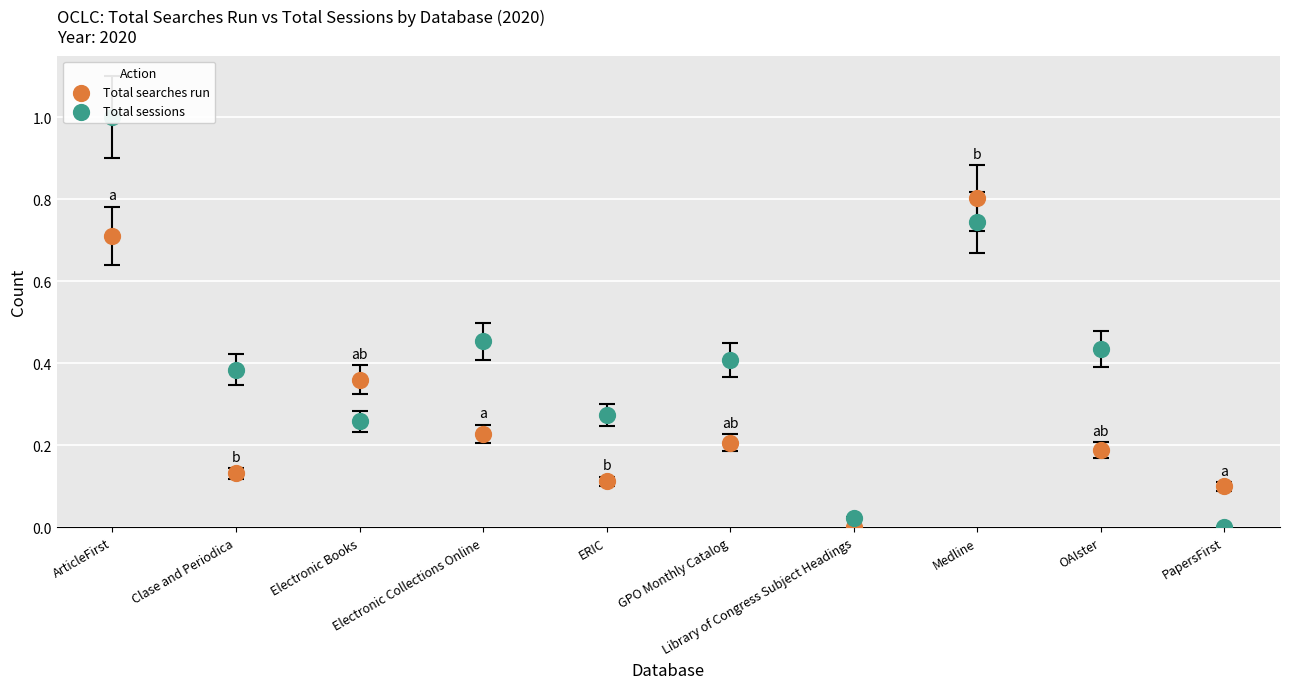

Is the value of Total sessions at Electronic Books greater than the value of Total searches run at PapersFirst?

Yes